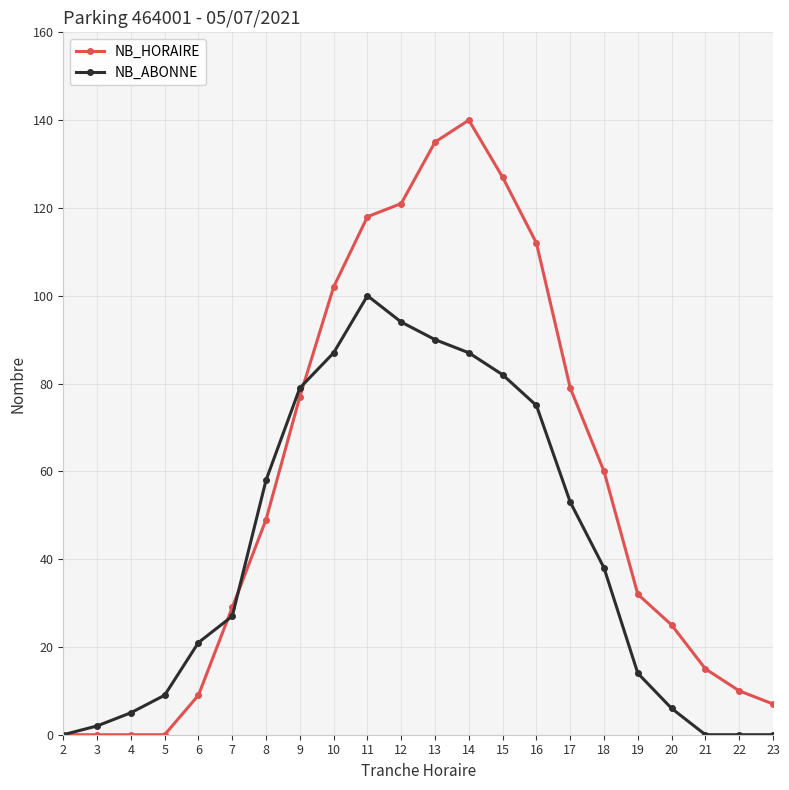

Which series changed the most between 4 and 6?

NB_ABONNE